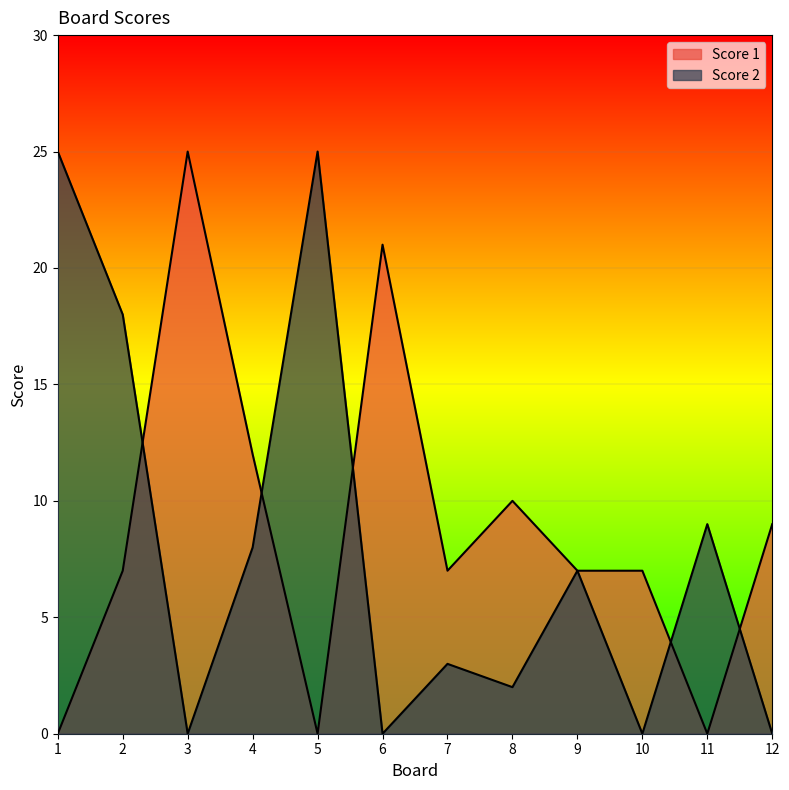

Rank the series at 2 from lowest to highest value.

Score 1, Score 2